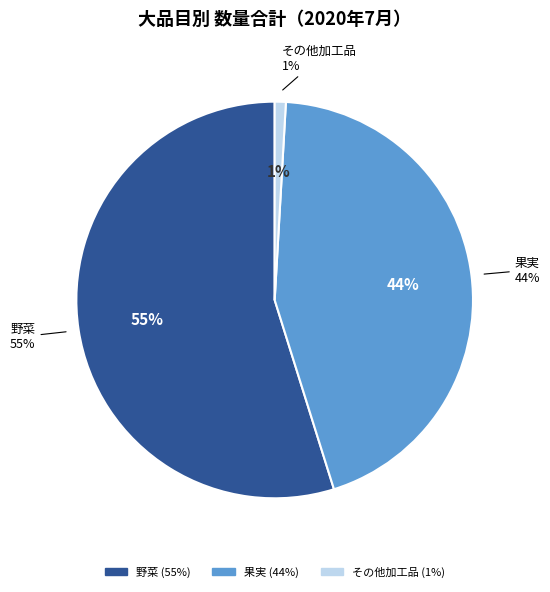

What is the smallest slice in the pie chart?

その他加工品